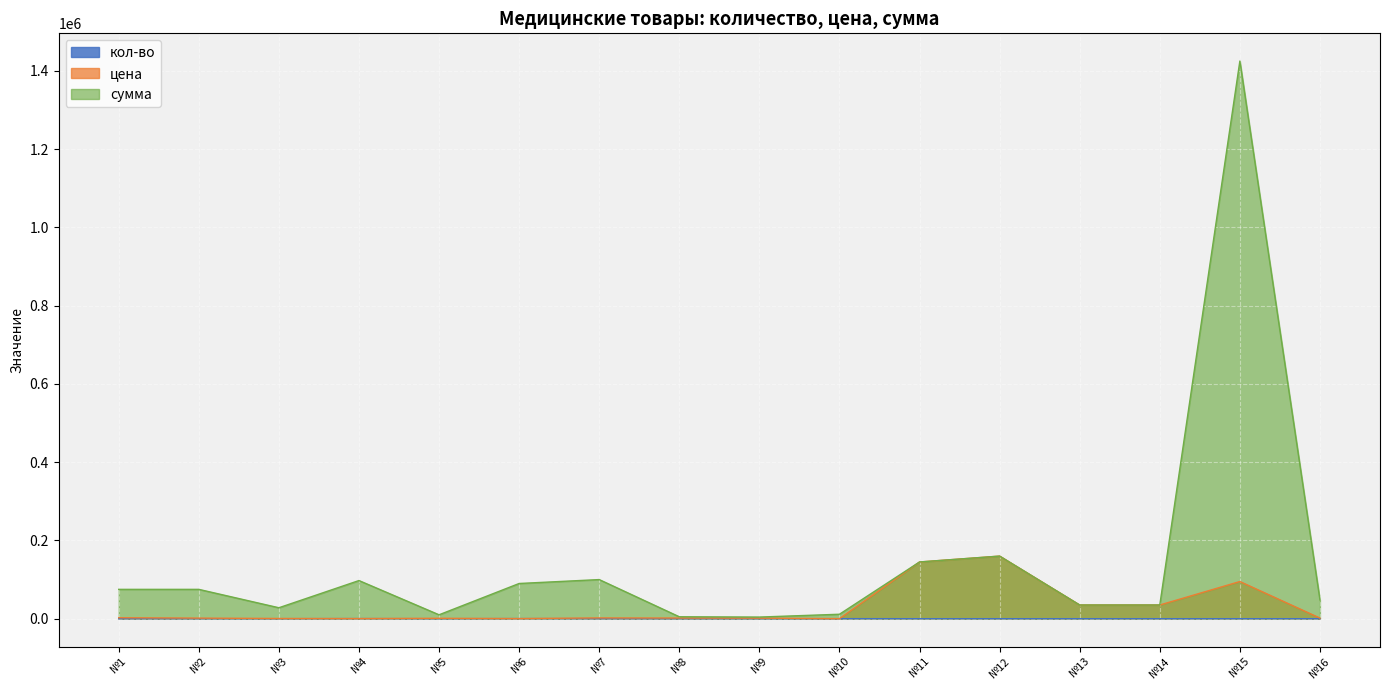

How many values in the сумма series exceed 75000?

6